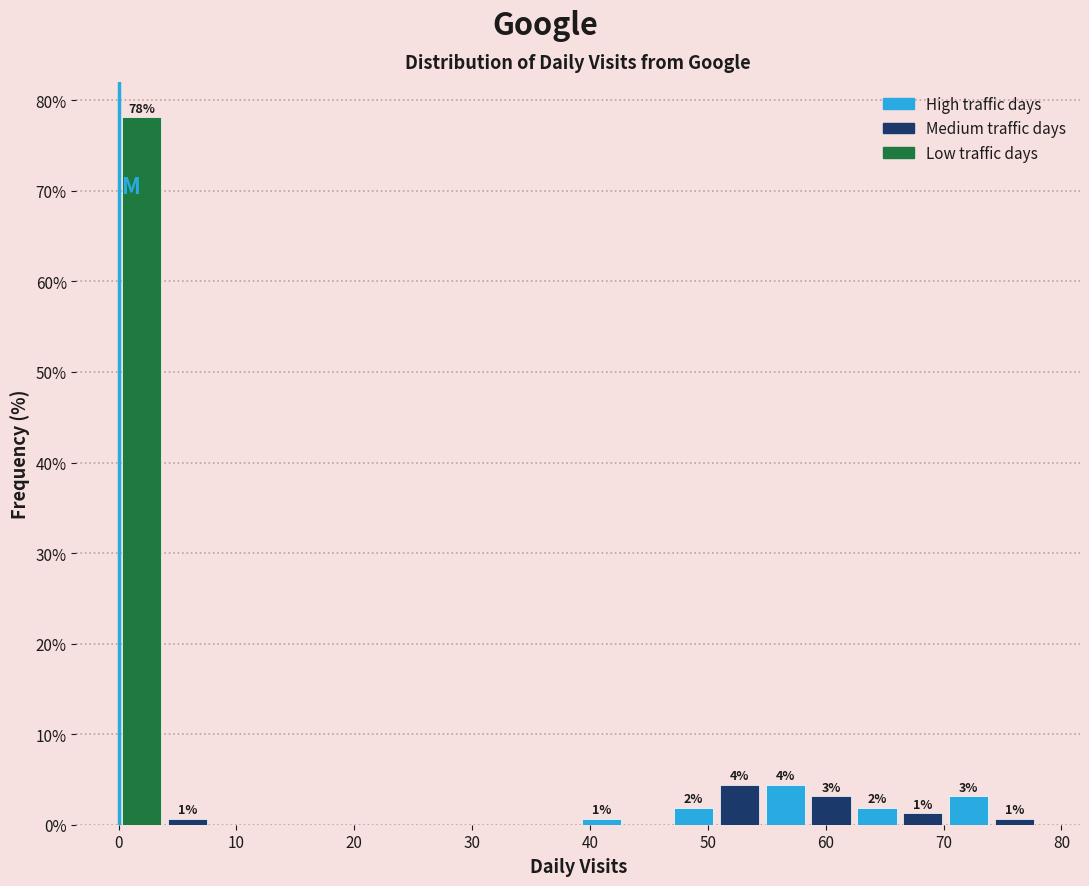

Read against the x-axis, roughly where is the centre of the tallest bar?

2